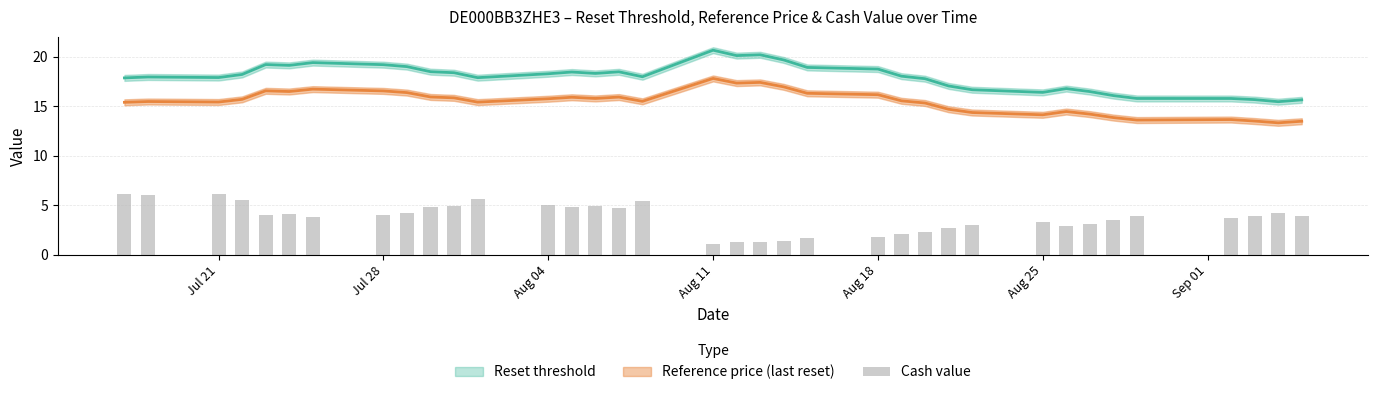

How many data points does each series have?

36